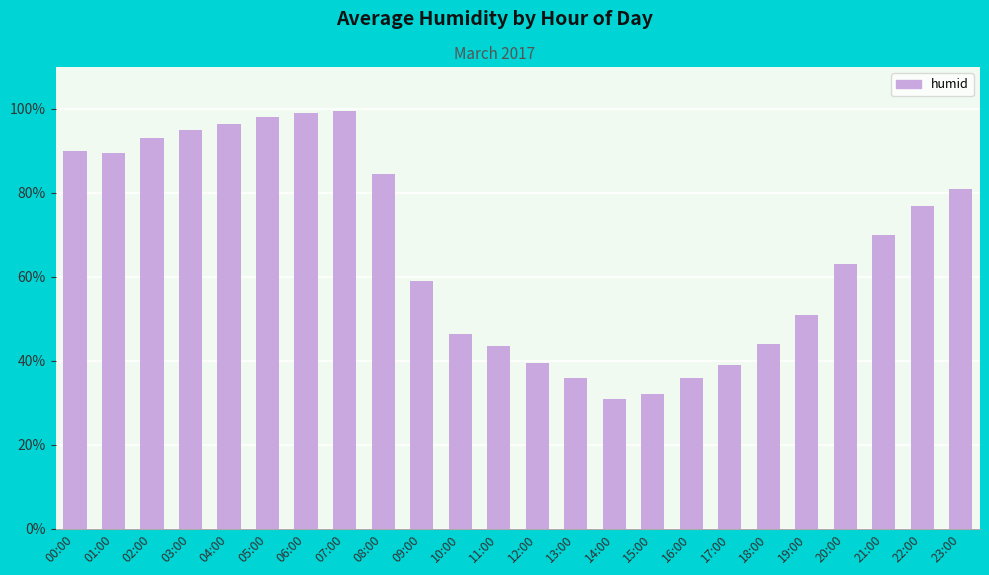

At which label does the data first exceed 70?

00:00